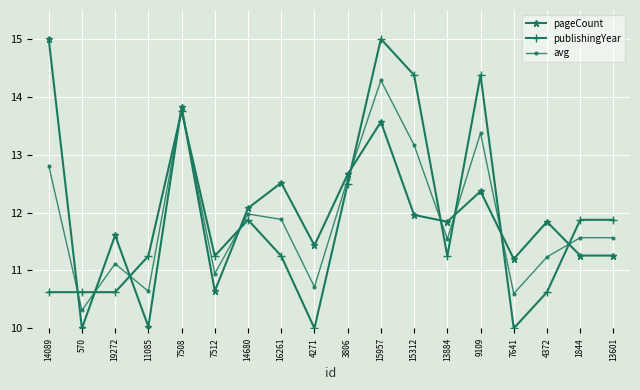

What position from the left is 15957?

11